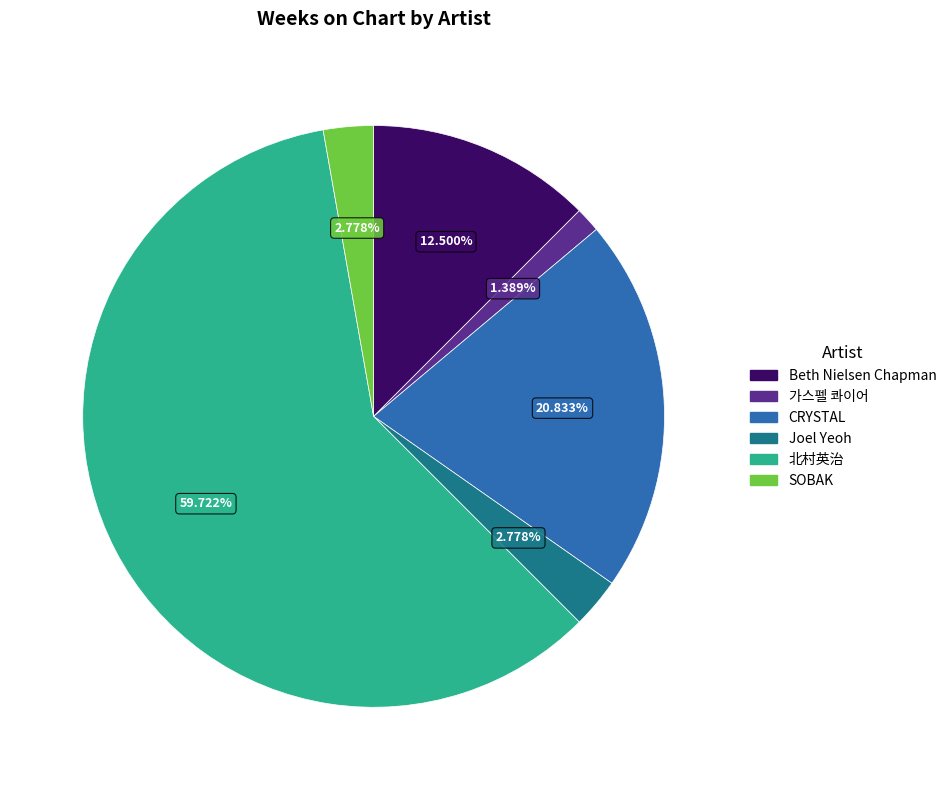

To the nearest percent, what is the combined percentage of Joel Yeoh and SOBAK?

6%